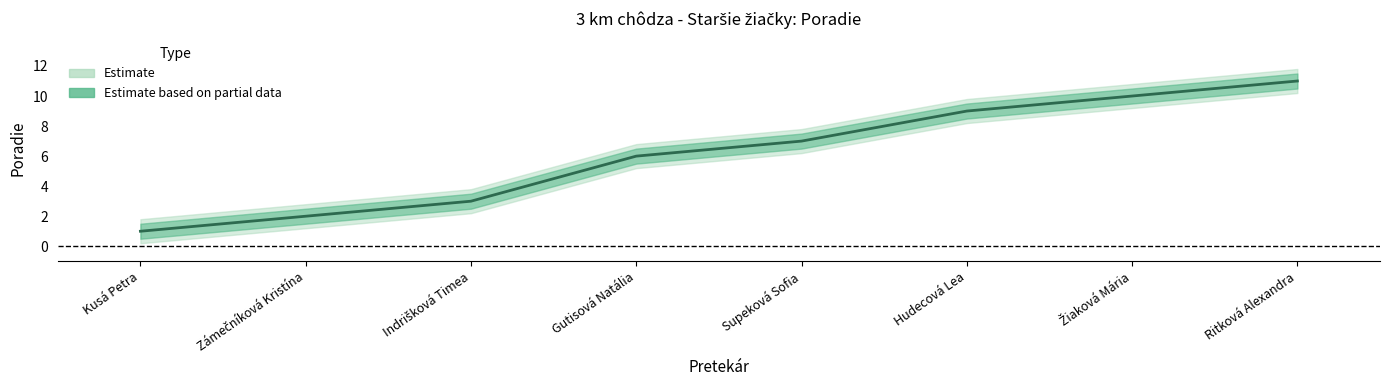

What is the smallest value displayed?

1